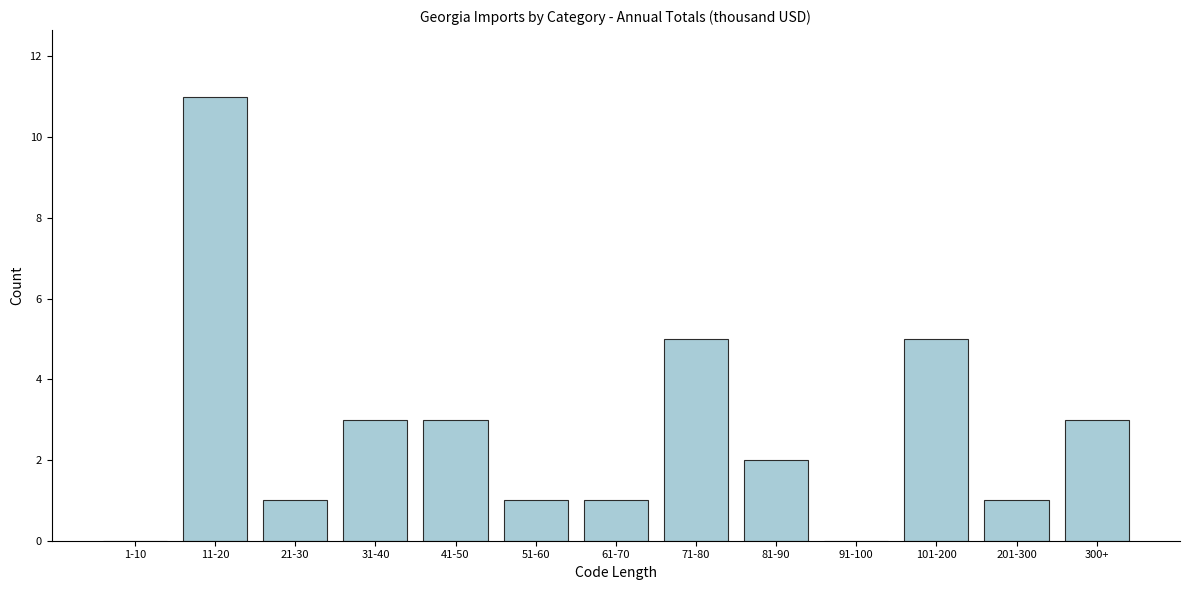

Reading left to right, transcribe all the data shown in this chart.

1-10=0	11-20=11	21-30=1	31-40=3	41-50=3	51-60=1	61-70=1	71-80=5	81-90=2	91-100=0	101-200=5	201-300=1	300+=3